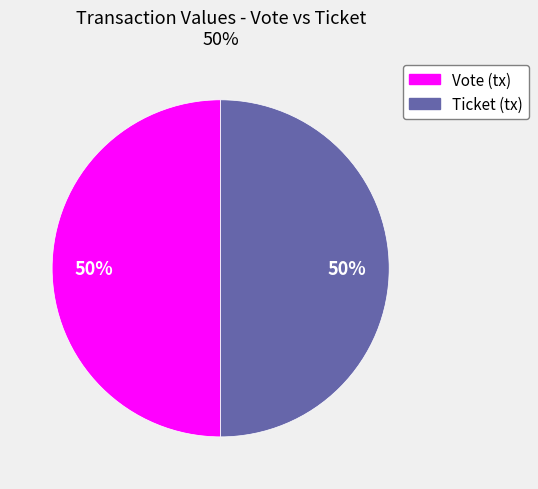

To the nearest percent, what is the difference between the Vote and Ticket slice percentages?

0%